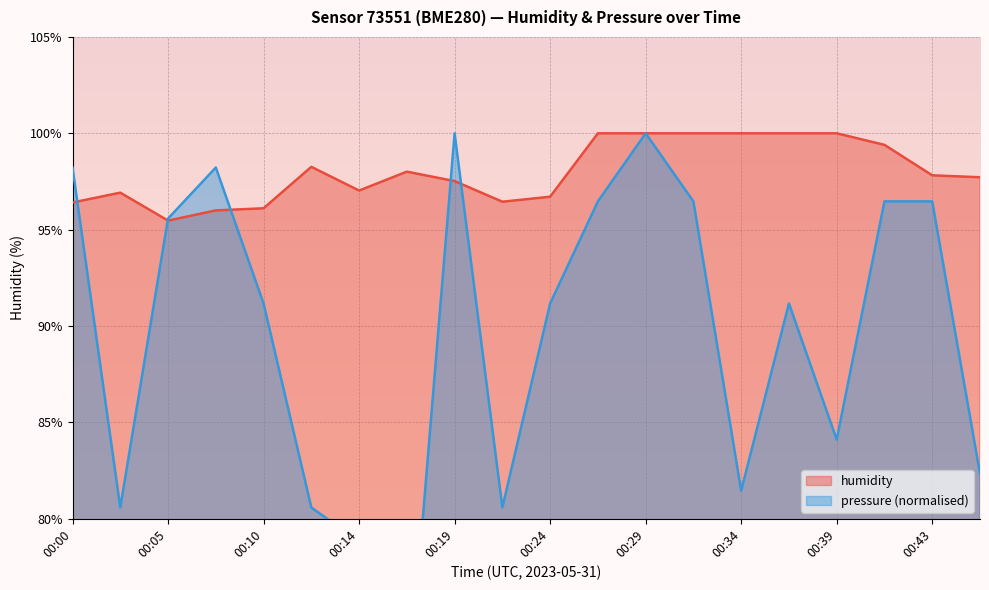

The pressure series shows 80.6 at 00:22. True or false?

True